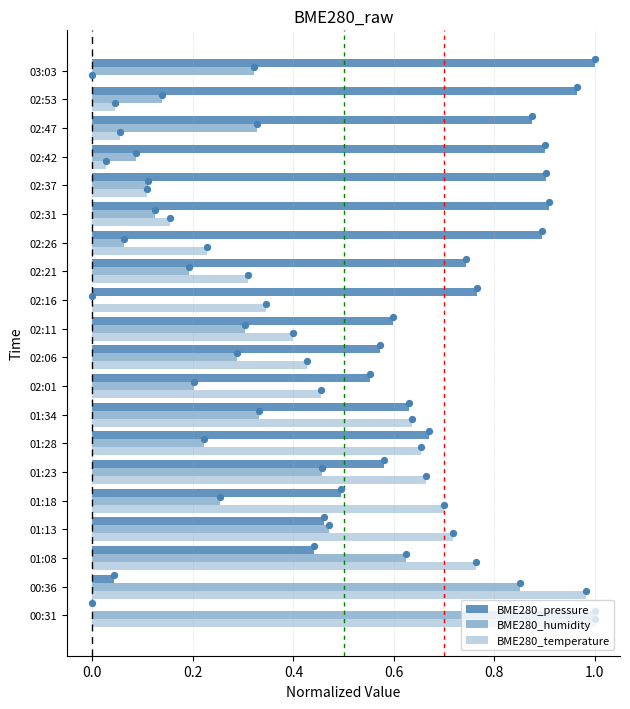

What are all the series names shown in the legend?

BME280_pressure, BME280_humidity, BME280_temperature